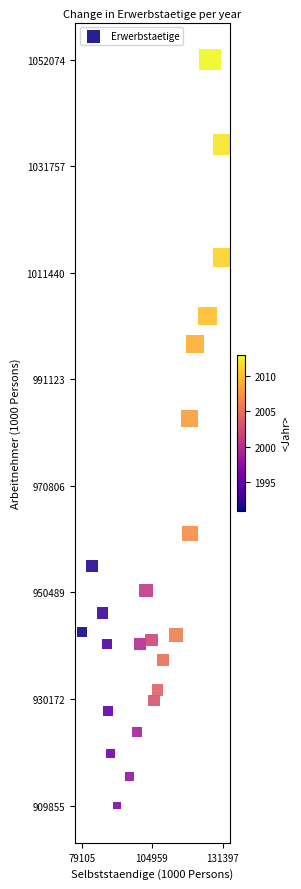

What is the range of Y values (max minus min)?

142219